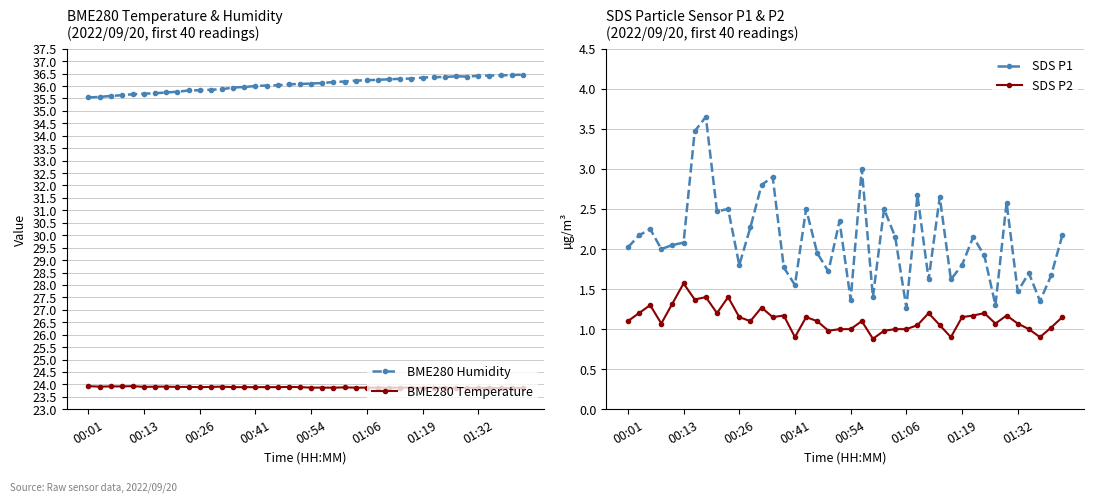

True or false: BME280 Humidity and SDS P1 intersect in this chart.

False